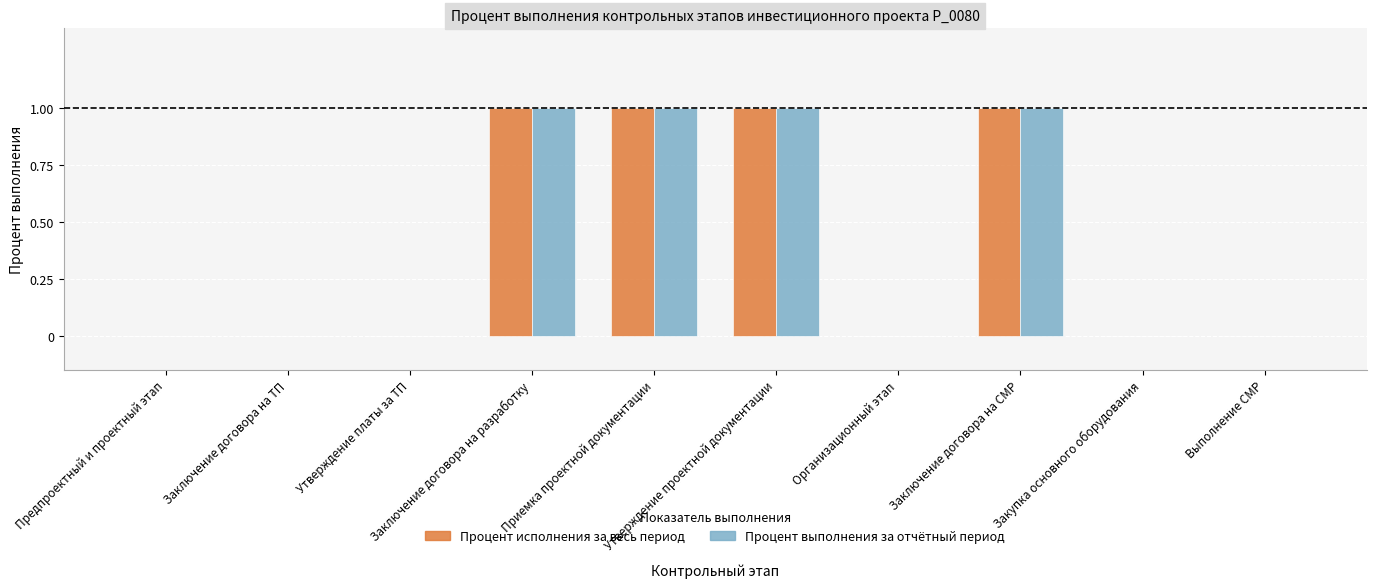

What is the sum of all Процент выполнения за отчётный период values?

4